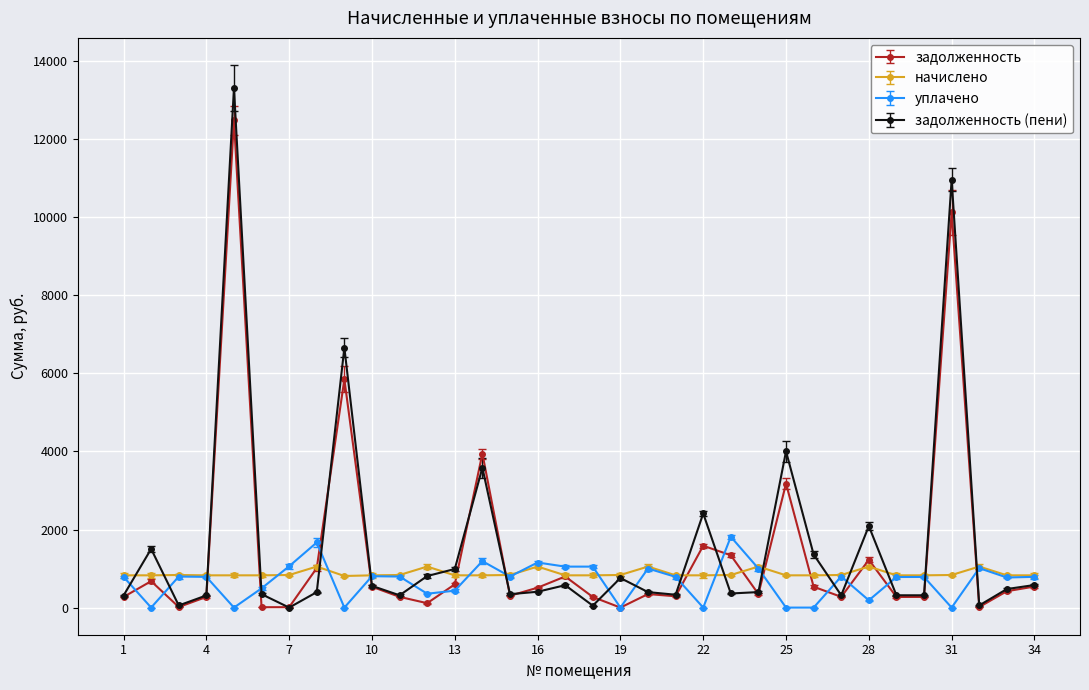

At how many categories does at least one series exceed 7024?

2